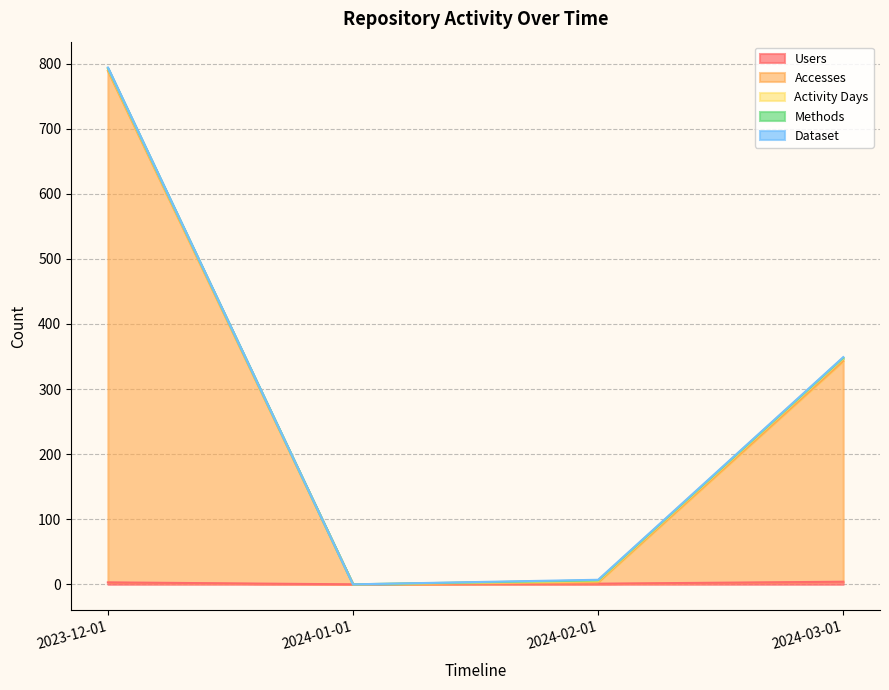

True or false: Accesses has a value of 339 at 2024-03-01.

True